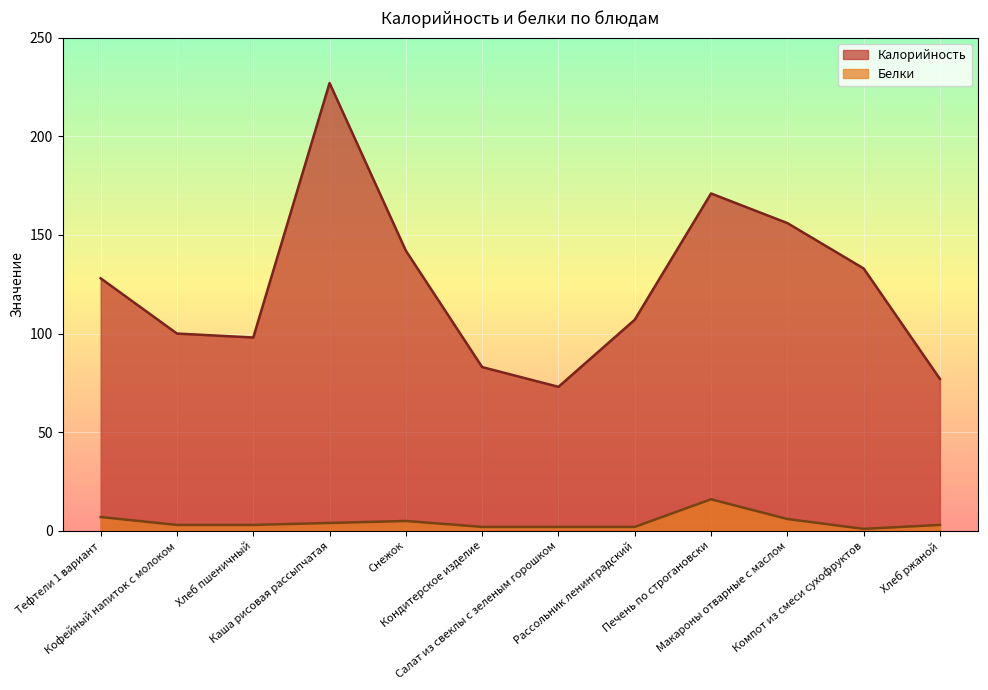

The Белки series shows 3 at Салат из свеклы с зеленым горошком. True or false?

False